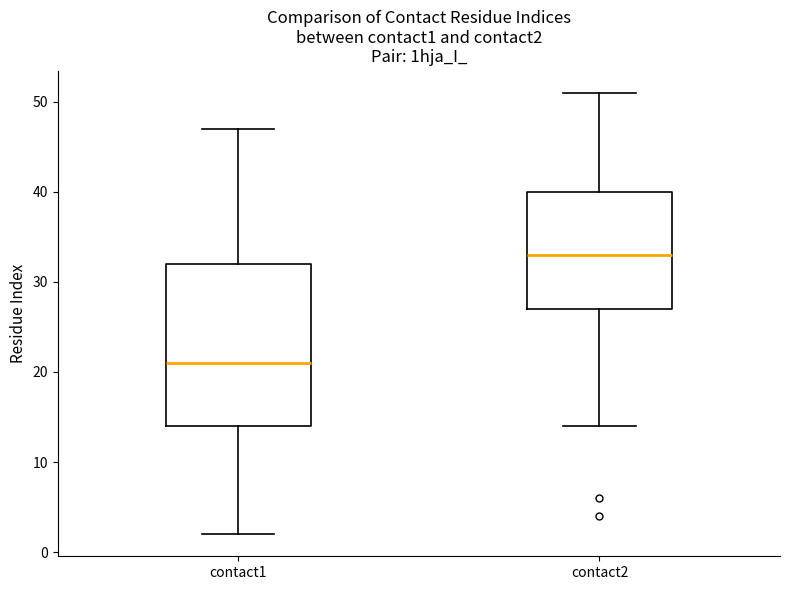

Reading left to right, read every box against the y-axis: the position of its median line, the range the box covers, and the ends of its whiskers. The values are not printed on the chart, so give them approximately, as read against the axis.

contact1: median 21, box 14 to 32, whiskers 2 to 47
contact2: median 33, box 27 to 40, whiskers 14 to 51